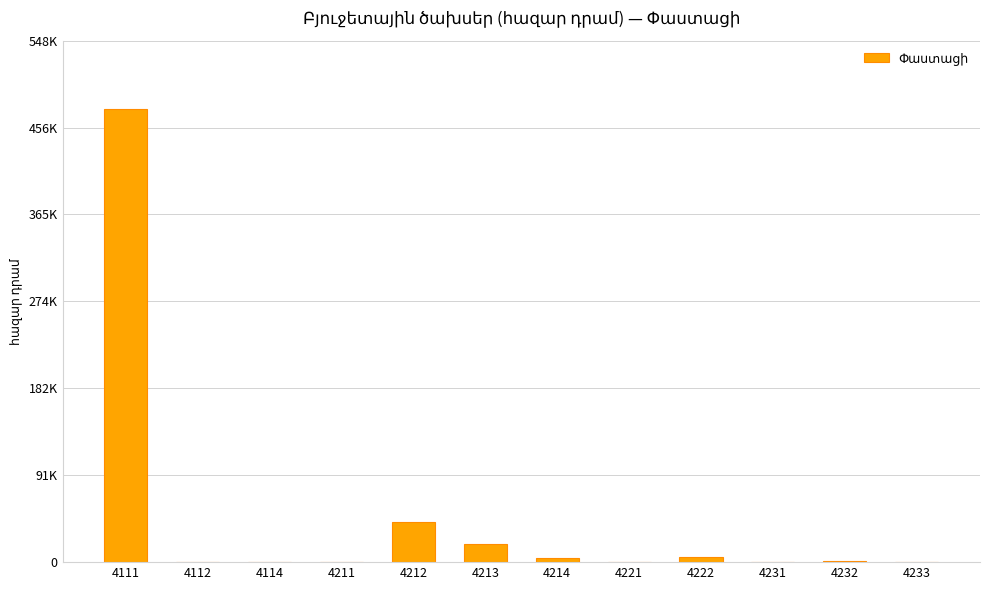

What is the difference between the values at 4212 and 4222?

37401.1